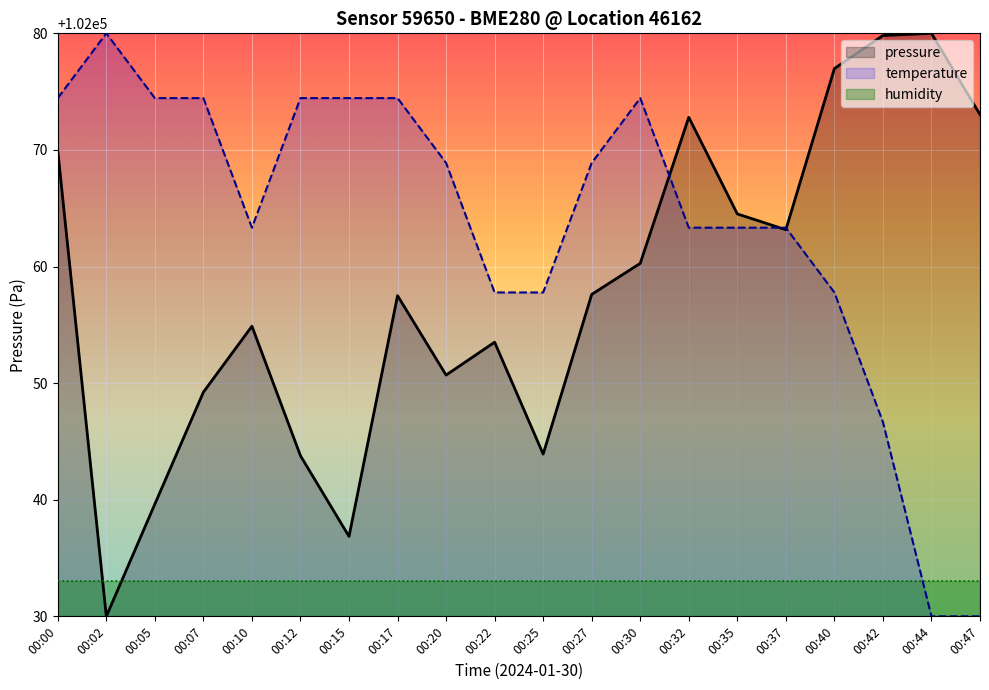

Which series ends up on top after the final intersection of temperature and pressure?

pressure